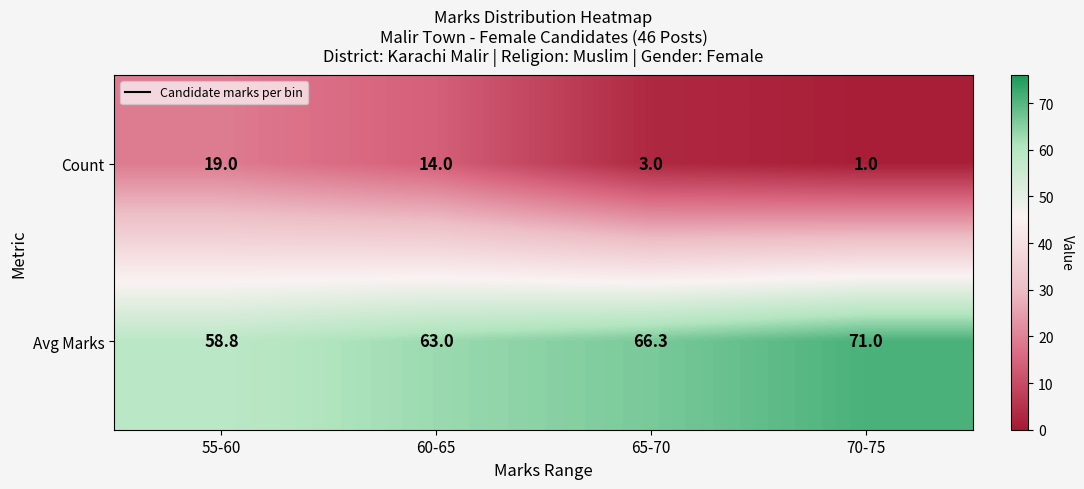

The Avg Marks series shows 66.3 at 65-70. True or false?

True